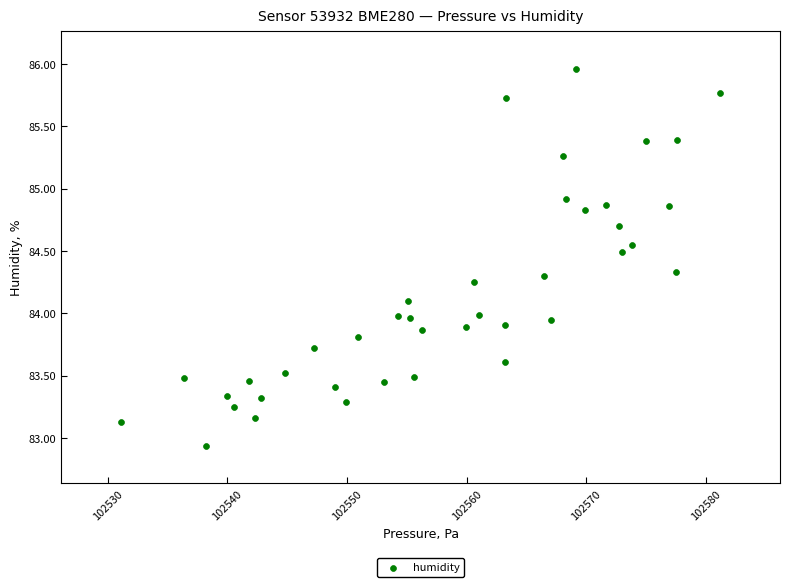

What is the range of Y values (max minus min)?

3.0